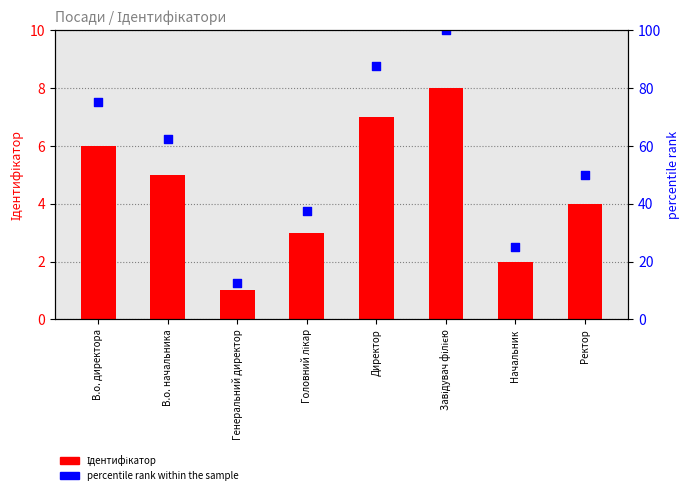

Is the value of Ідентифікатор at Директор greater than the value of percentile rank within the sample at Директор?

No